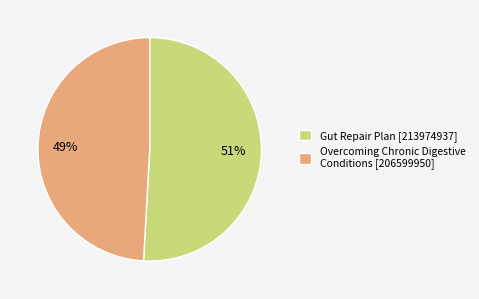

To the nearest percent, what portion does Gut Repair Plan [213974937] represent?

51%